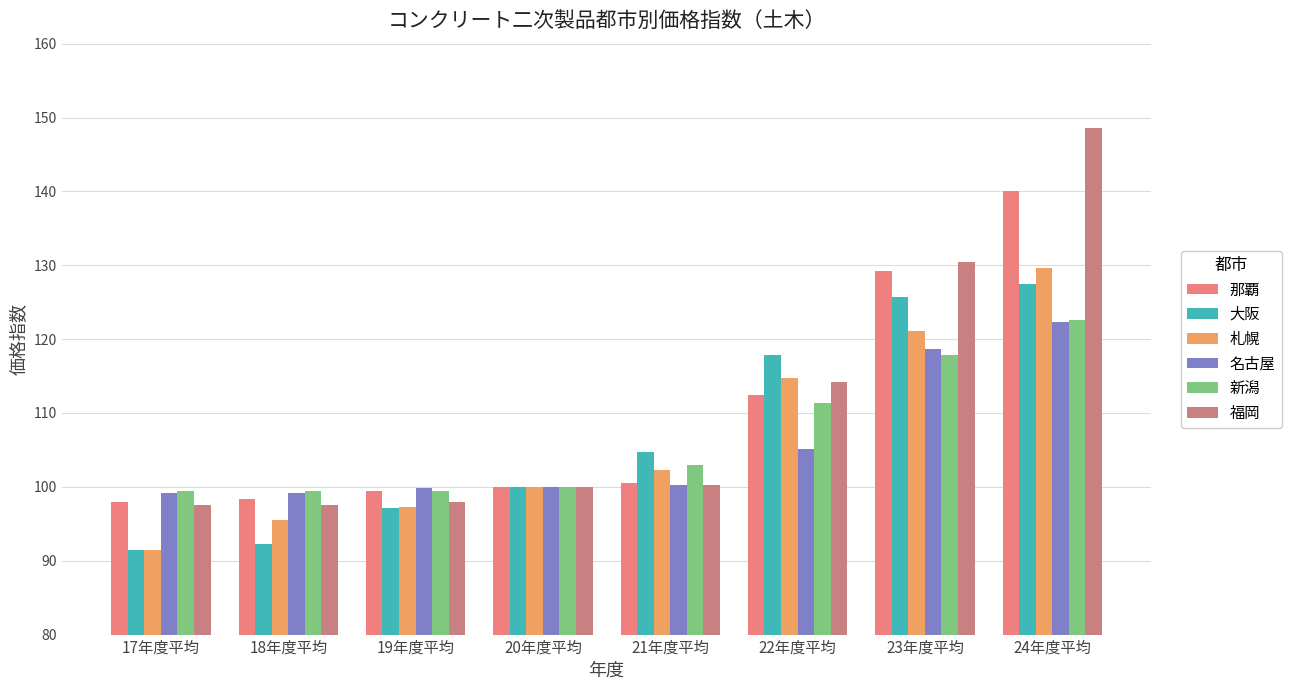

At which category is the sum across all series the highest?

24年度平均